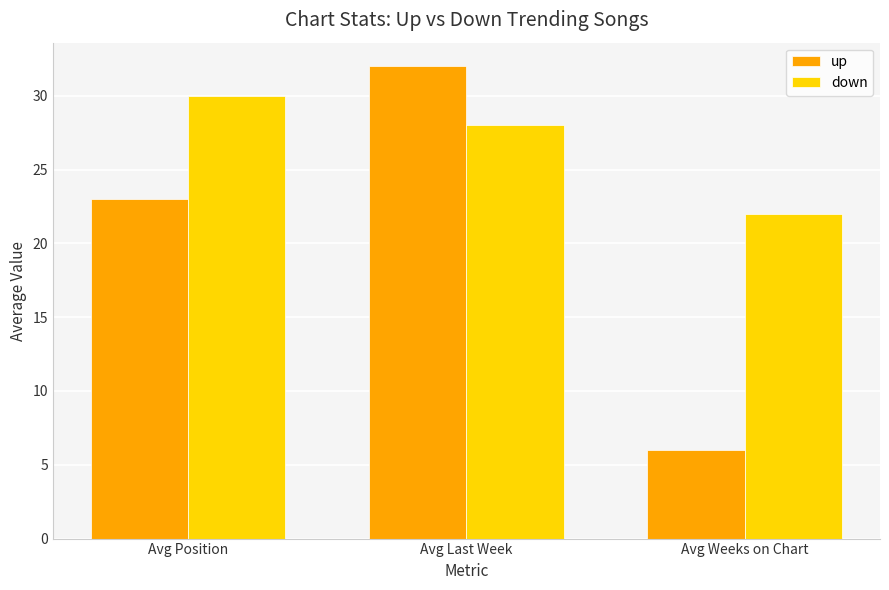

Rank the series by their average value, from lowest to highest.

up, down